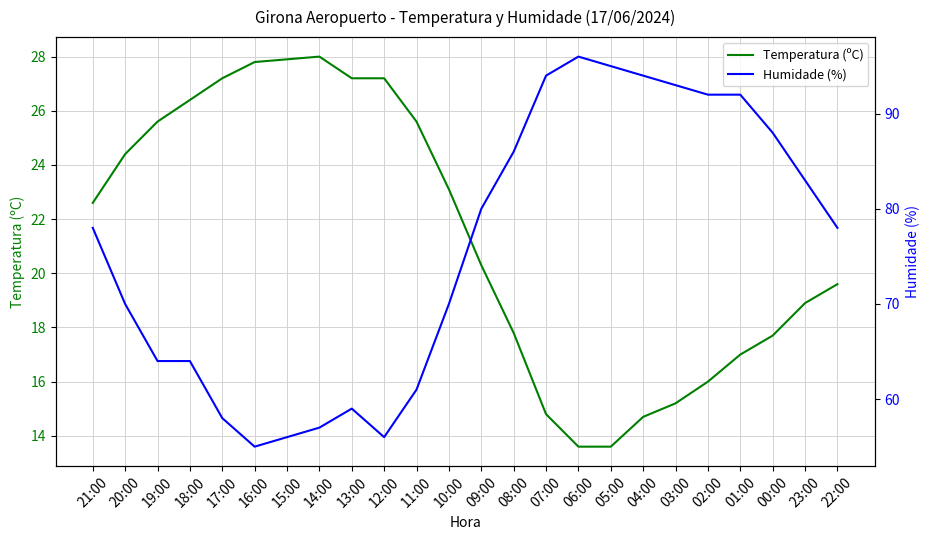

Where does the Humidade (%) series first go above 78?

09:00